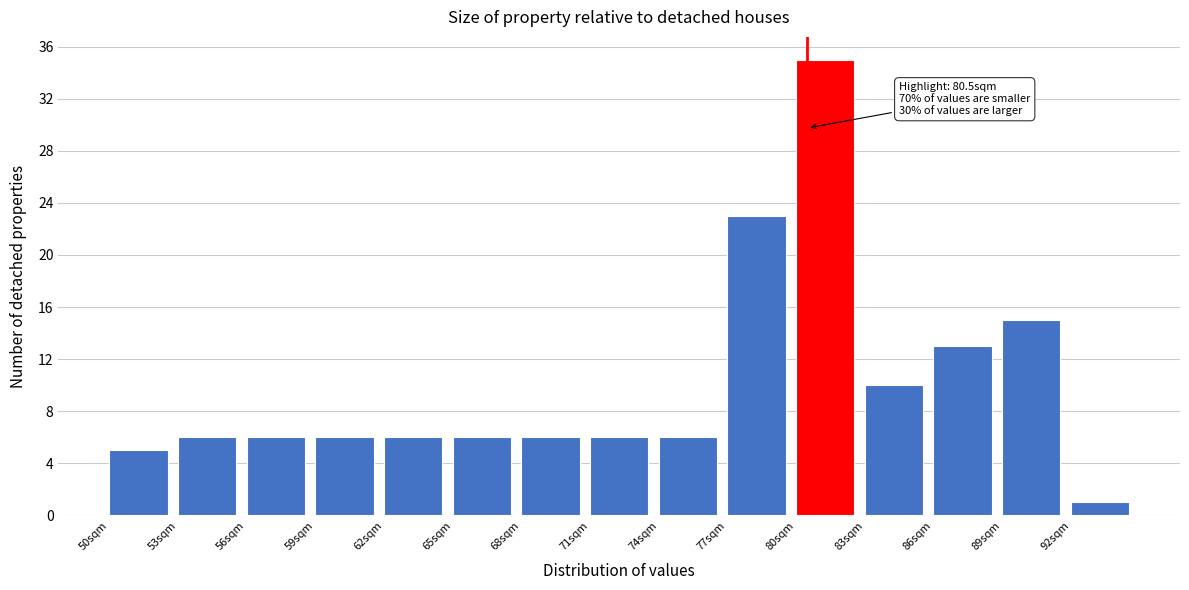

Which range on the x-axis has the tallest bar?

80 to 83